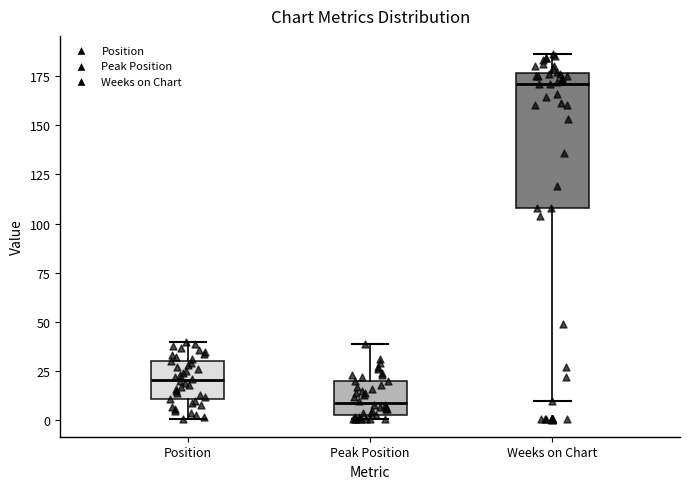

Reading left to right, transcribe this box plot: for each box, give where its median line is, the range the box spans, and where its two whiskers end, as read against the y-axis. The values are not printed on the chart, so give them approximately, as read against the axis.

Position: median 20, box 10 to 30, whiskers 0 to 40
Peak Position: median 10, box 5 to 20, whiskers 0 to 40
Weeks on Chart: median 170, box 110 to 175, whiskers 10 to 185